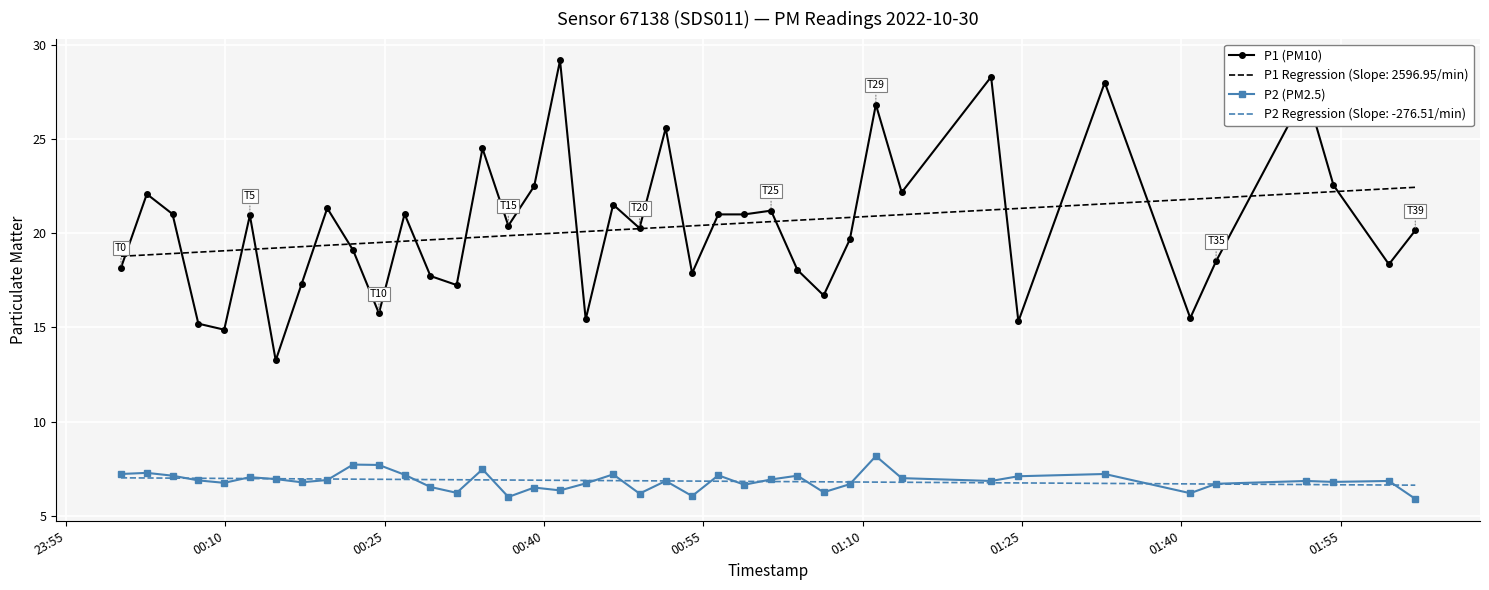

List the series in order of their peak value, highest first.

P1 (PM10), P1 Regression (Slope: 2596.95/min), P2 (PM2.5), P2 Regression (Slope: -276.51/min)